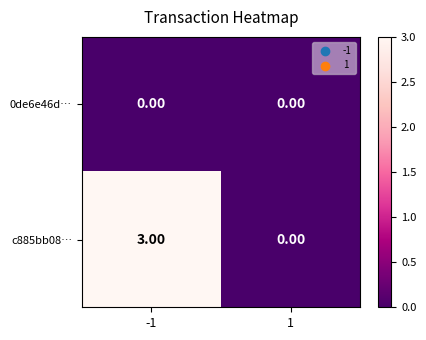

What is the total value across all series at -1?

3